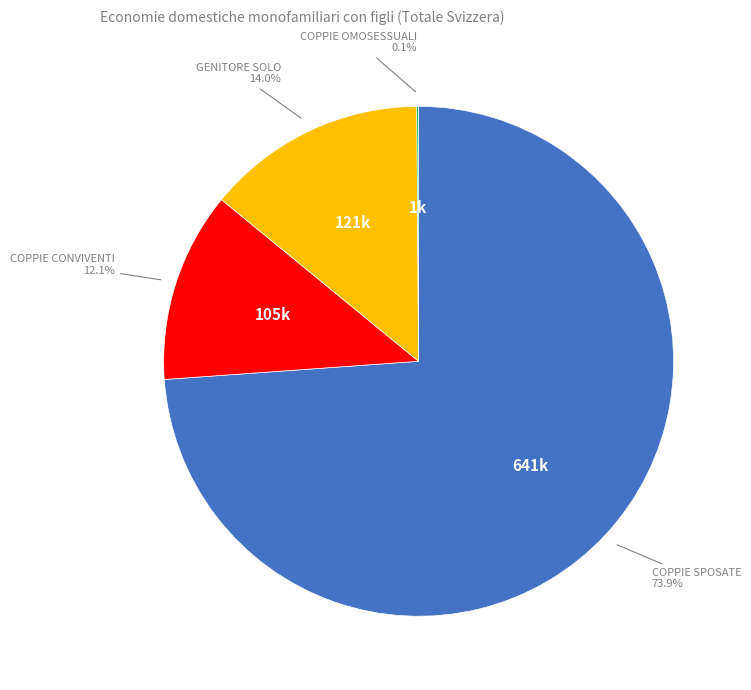

Is there any slice that represents more than half of the pie?

Yes